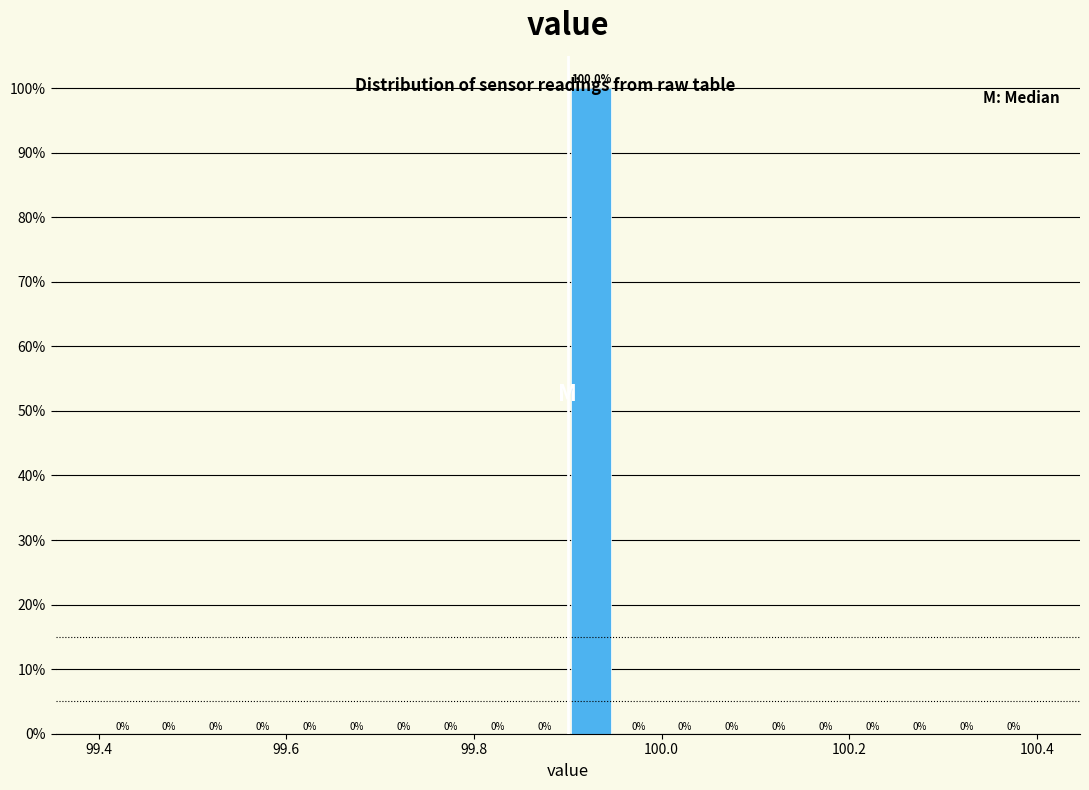

Around what value on the x-axis is the tallest bar? Give the approximate position of its centre, as read against the axis.

99.92